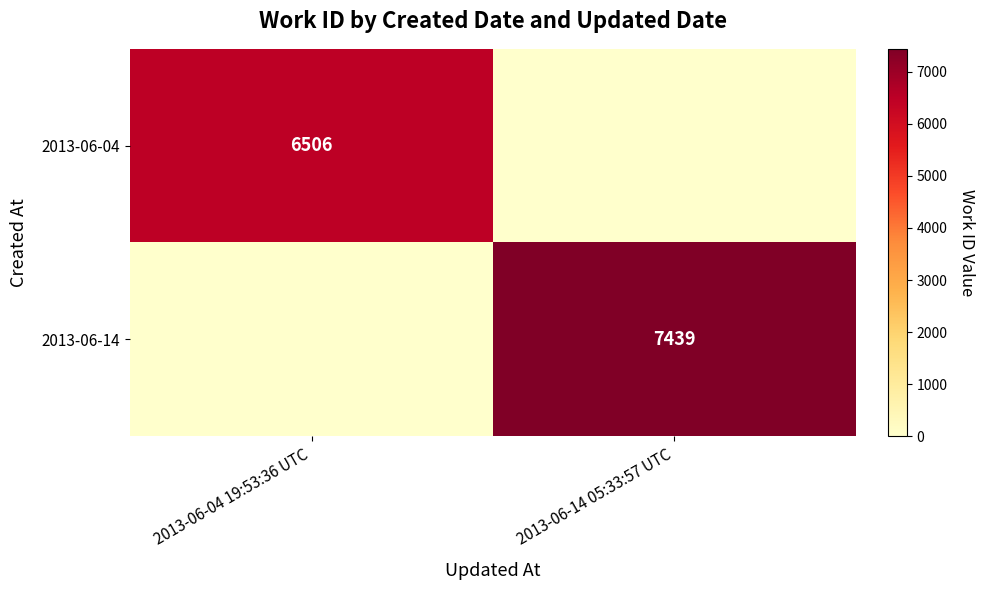

What is the total value across all series at 2013-06-04 19:53:36 UTC?

6506